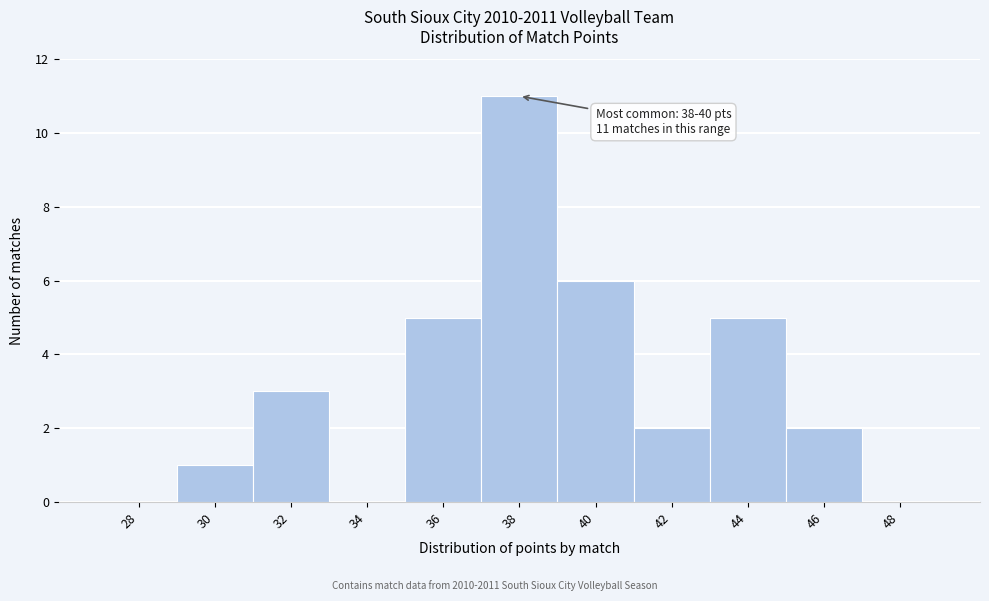

Reading left to right, what are all the values shown in this chart?

28=0	30=1	32=3	34=0	36=5	38=11	40=6	42=2	44=5	46=2	48=0